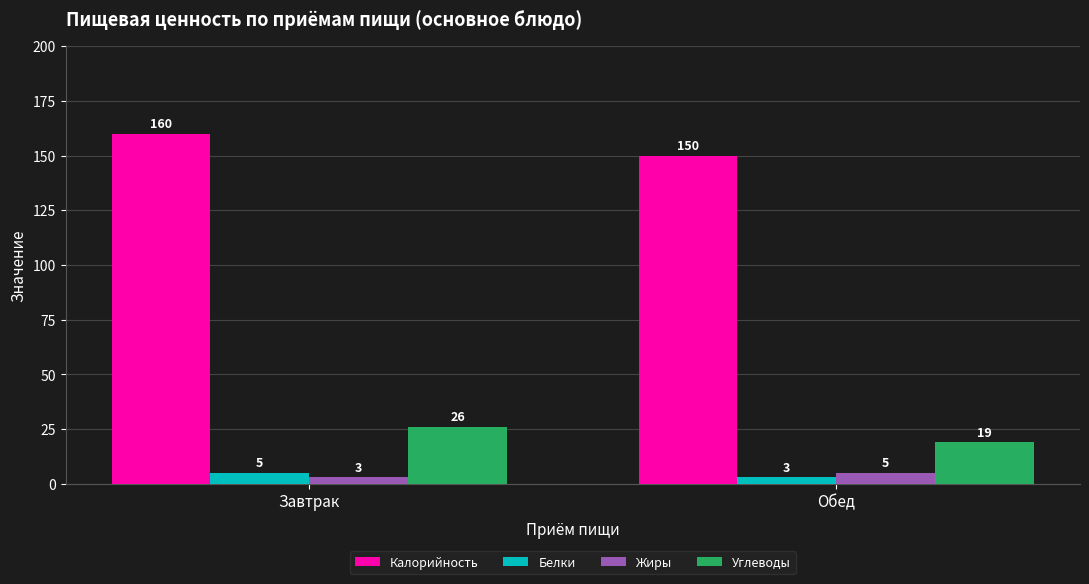

What position from the right is Завтрак?

2